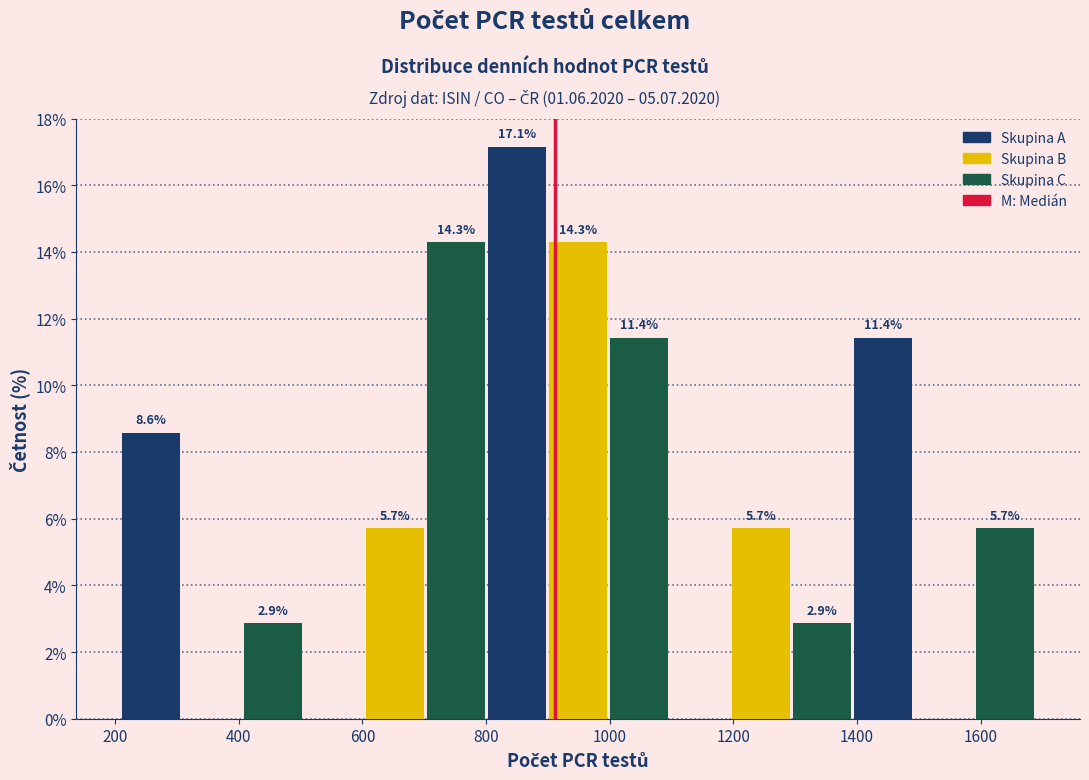

Over which range of the x-axis is the bar tallest?

800 to 900